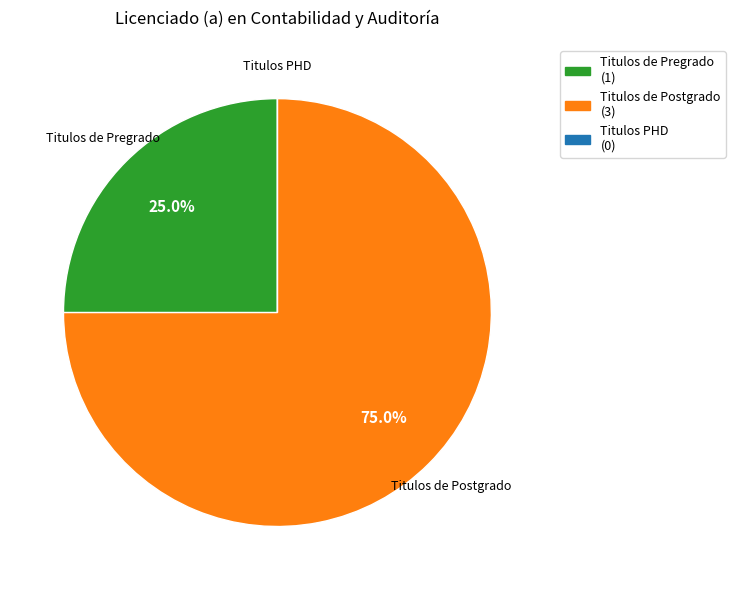

Which slice is the largest?

Titulos de Postgrado